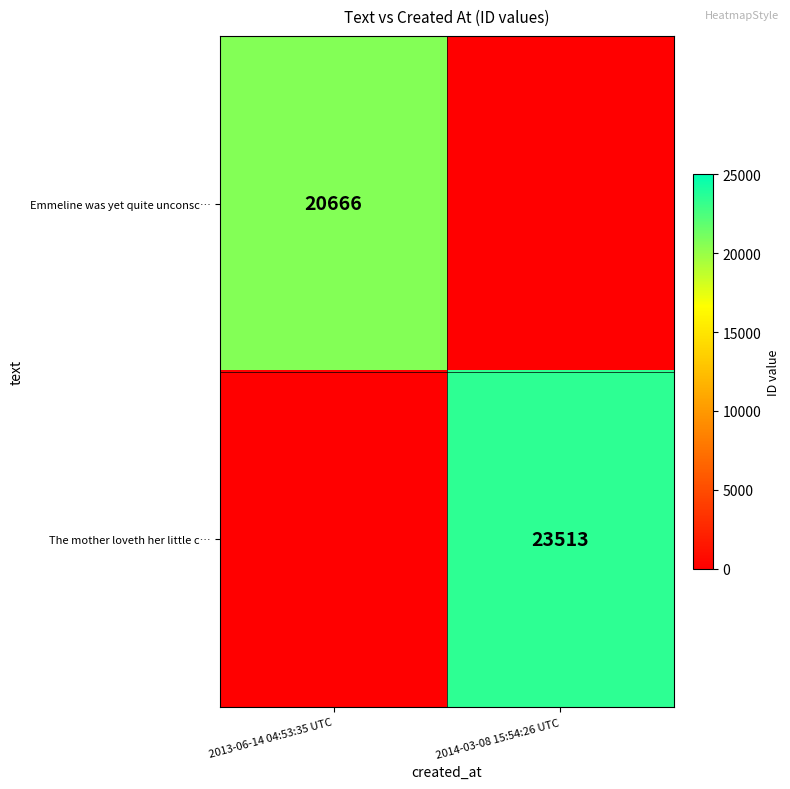

True or false: Emmeline was yet quite unconsc… has a value of 13526 at 2013-06-14 04:53:35 UTC.

False